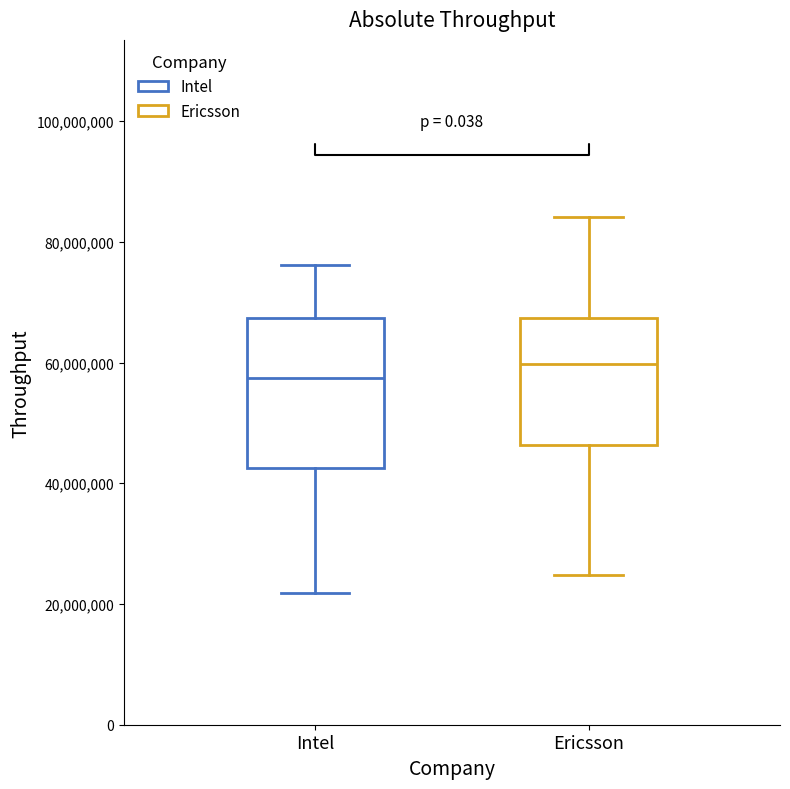

Which box is the tallest, from its lower edge to its upper edge?

Intel